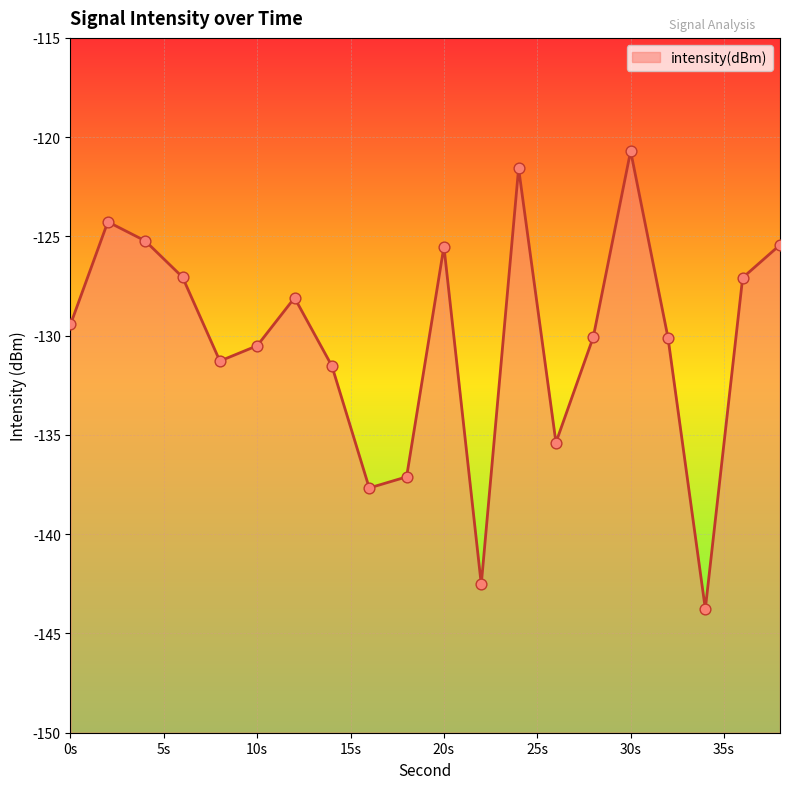

What is the change in value from 16 to 34?

-6.1